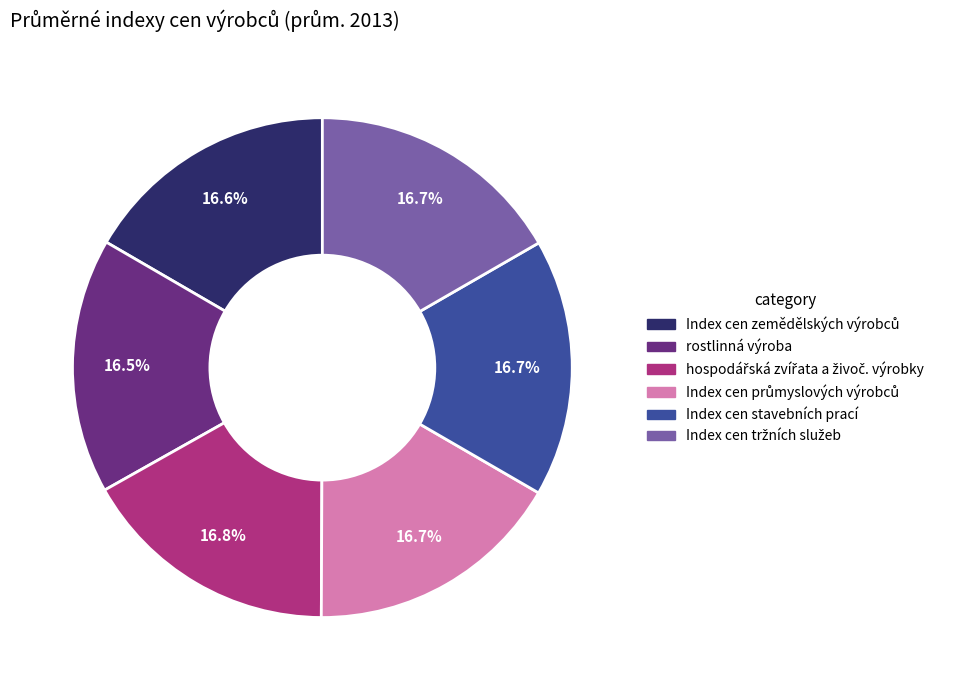

Approximately how many times larger is the value at rostlinná výroba compared to Index cen stavebních prací?

1.0